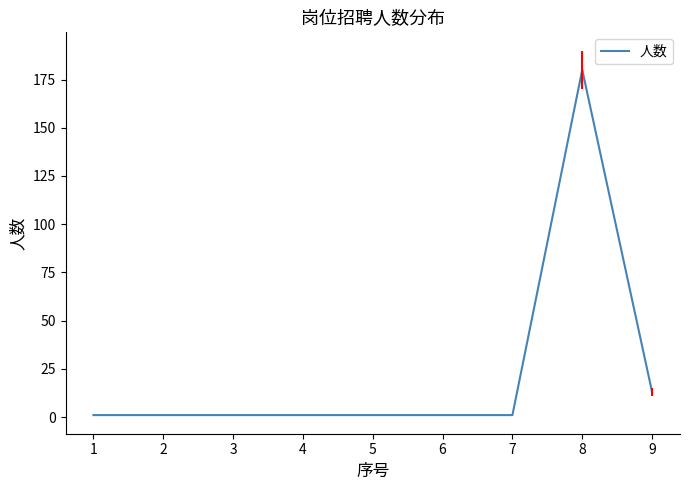

The value at 8 is 109. True or false?

False